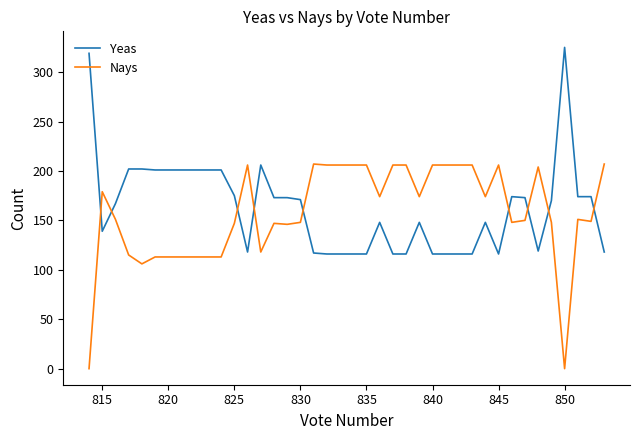

True or false: Yeas has a value of 175 at 825.

True